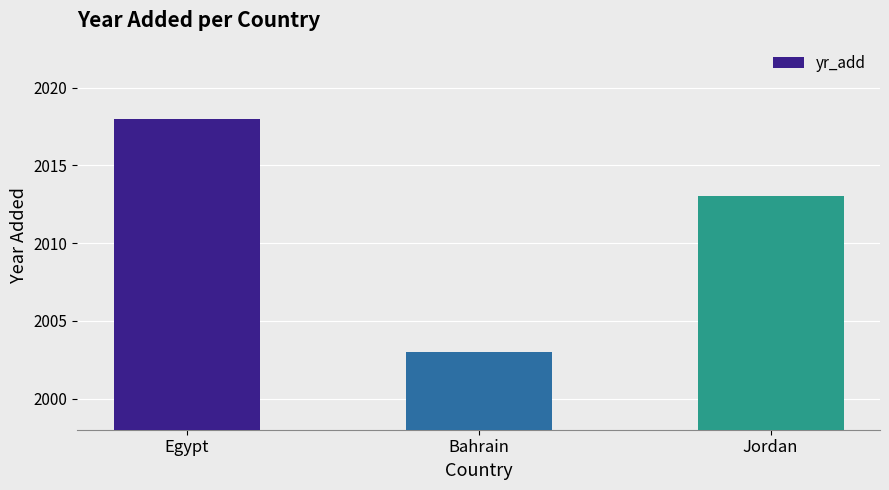

Are the bars horizontal?

No